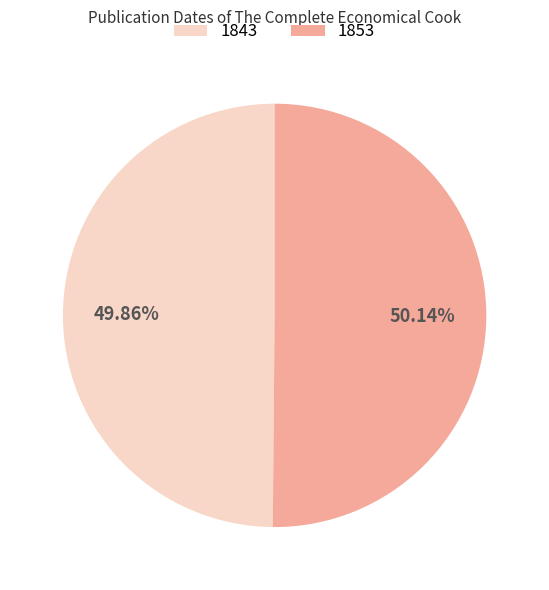

To the nearest percent, what is the average slice percentage?

50%